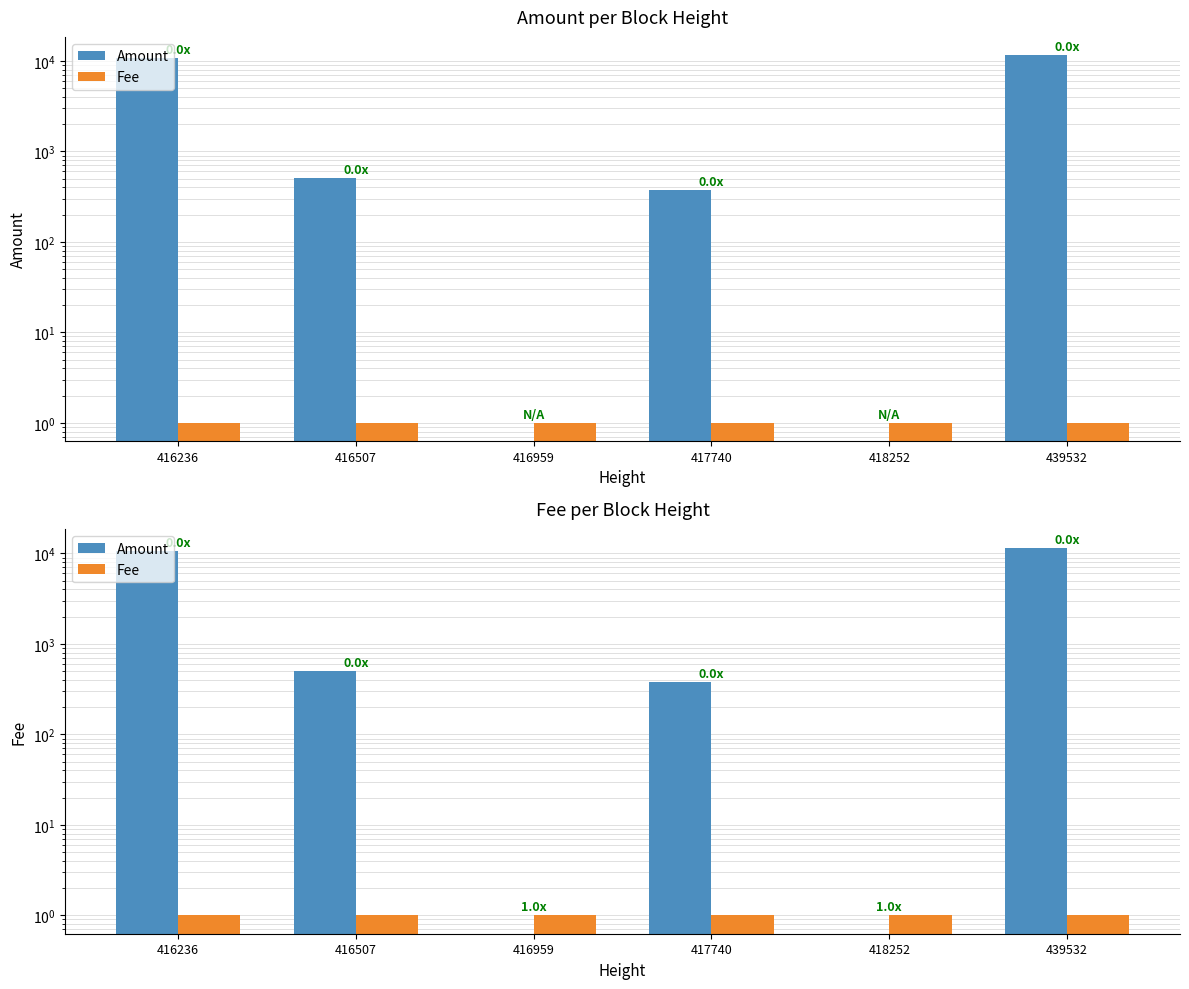

At which category is the sum across all series the highest?

439532